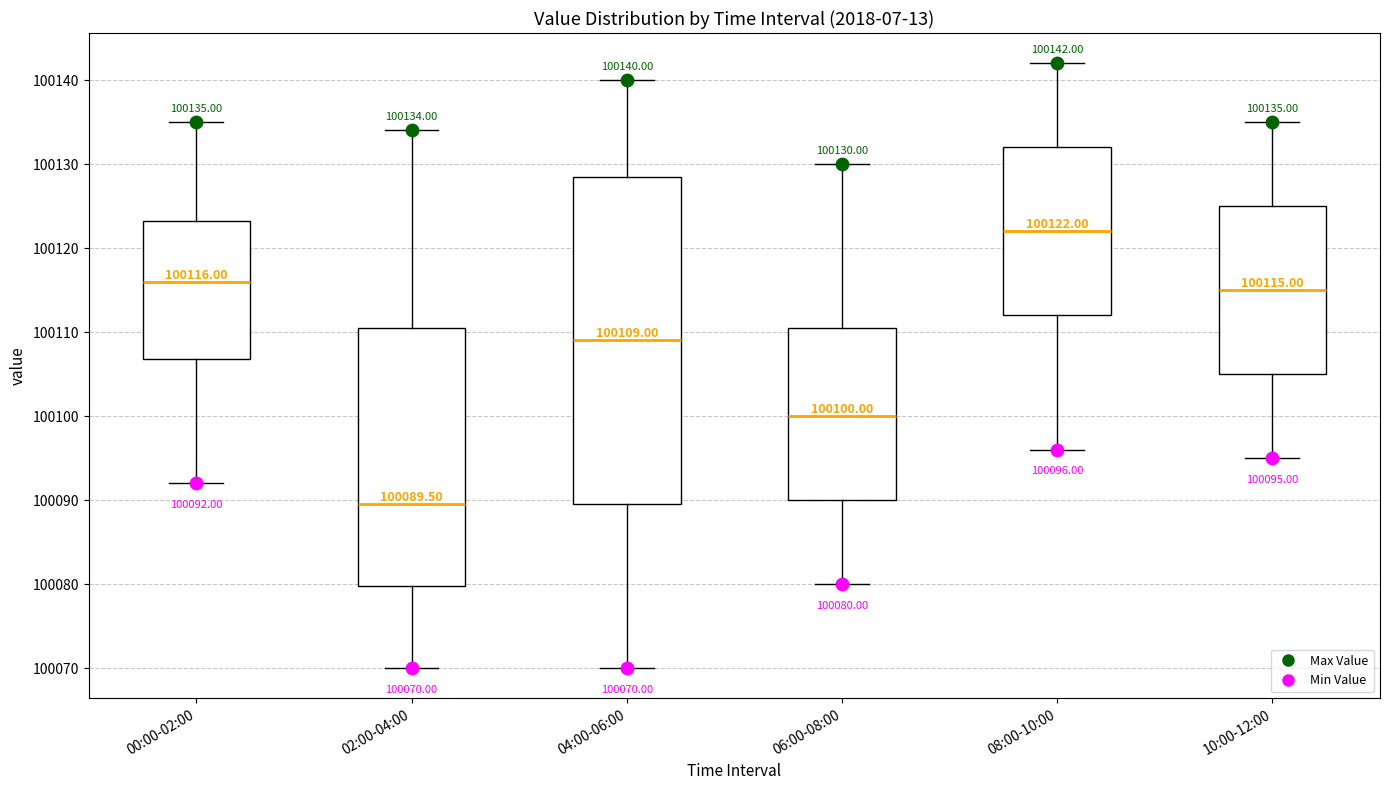

Comparing the boxes themselves (not the whiskers), which one is the tallest?

04:00-06:00